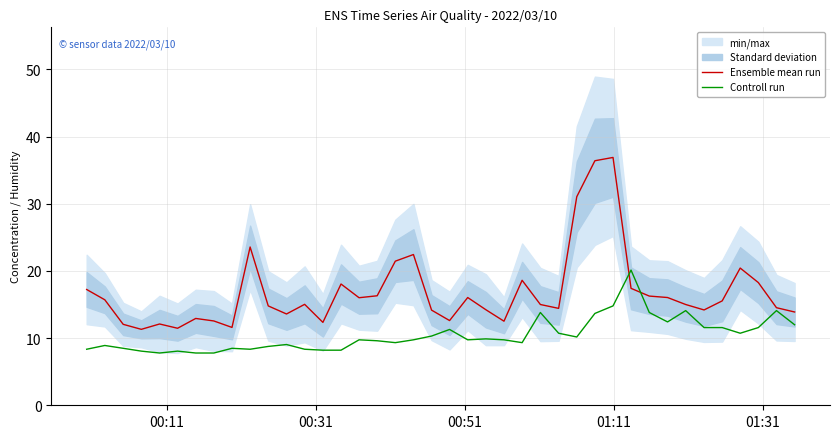

What is the maximum value for Ensemble mean run?

36.9